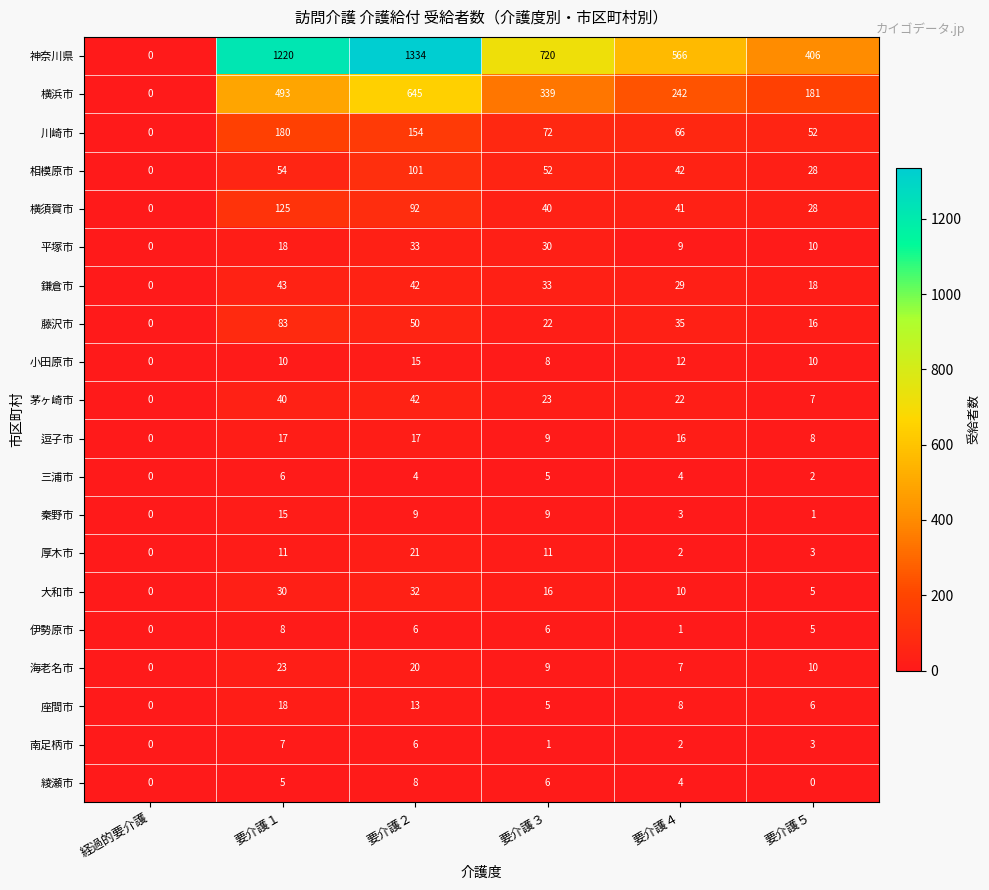

How many series are shown in this chart?

20